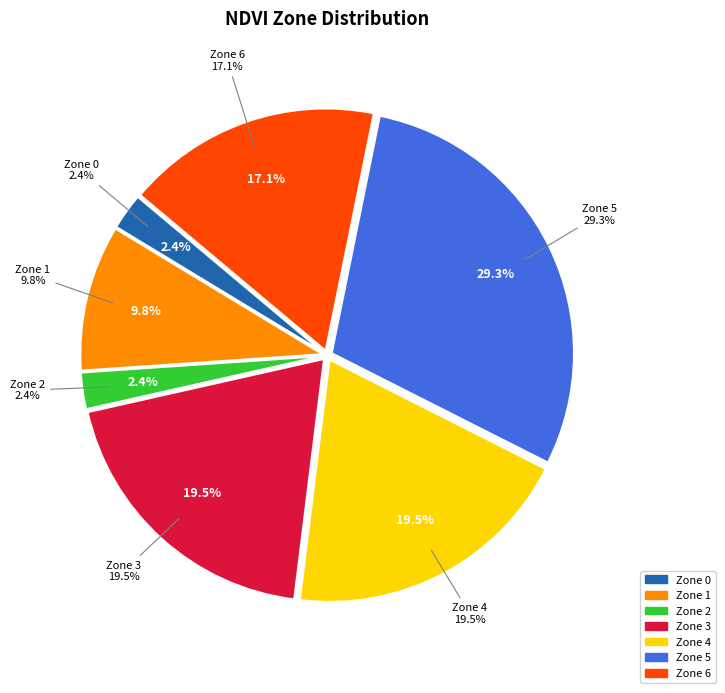

Is the sum of Zone 0 and Zone 6 greater than half?

No